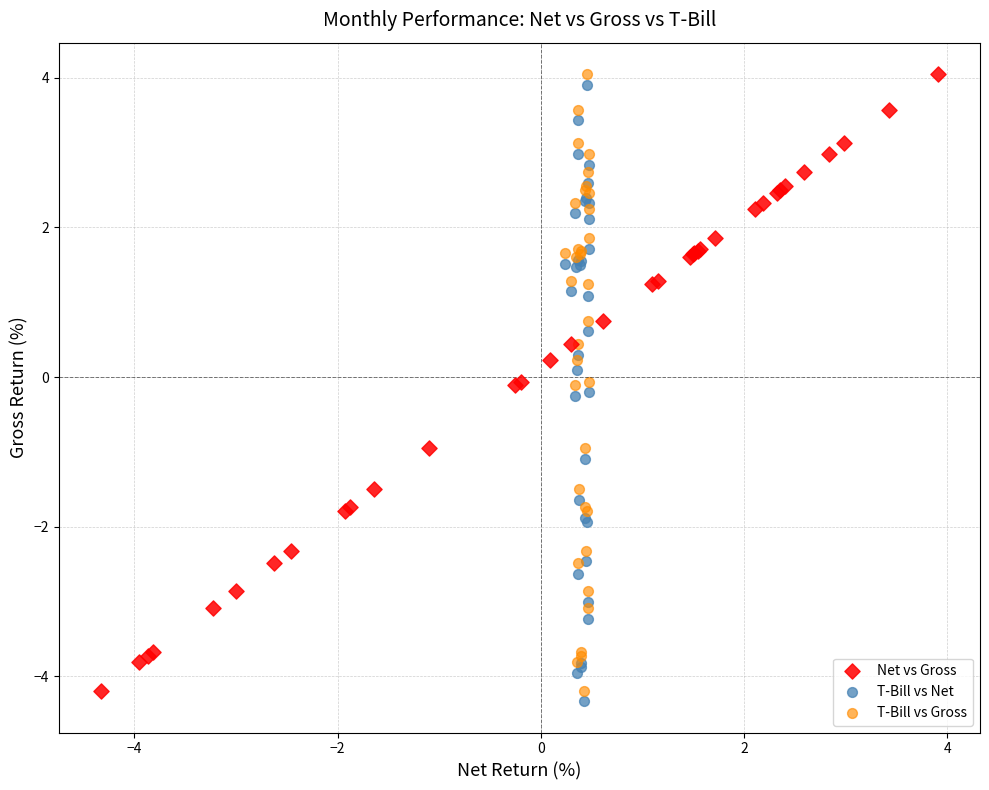

Which series contains the lowest Y value?

T-Bill vs Net